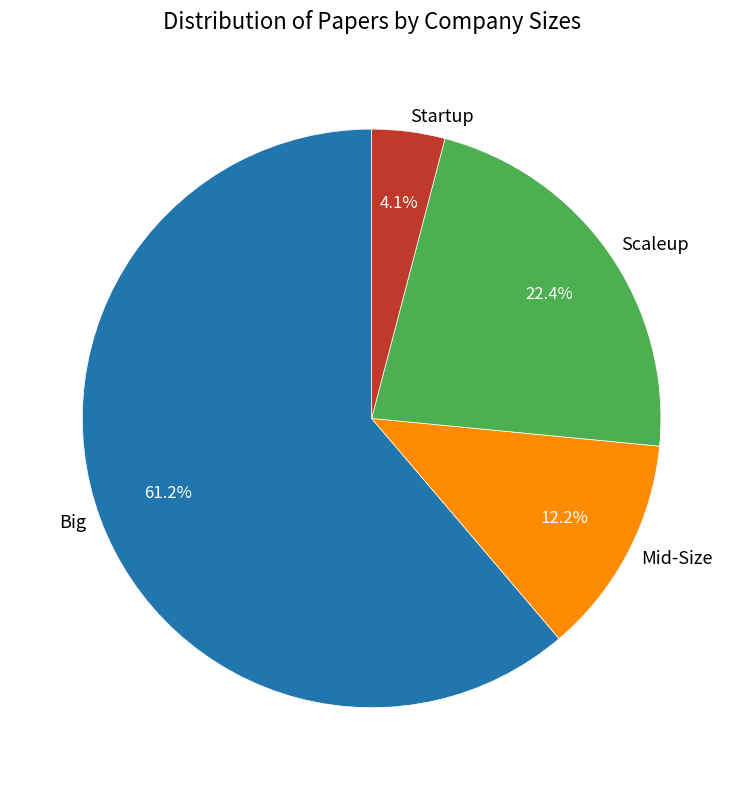

Count the number of slices in the pie.

4